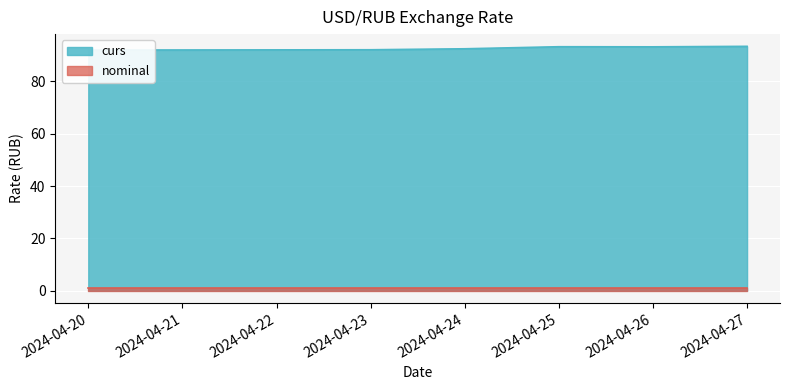

At which category does the chart reach its peak across all series?

2024-04-27